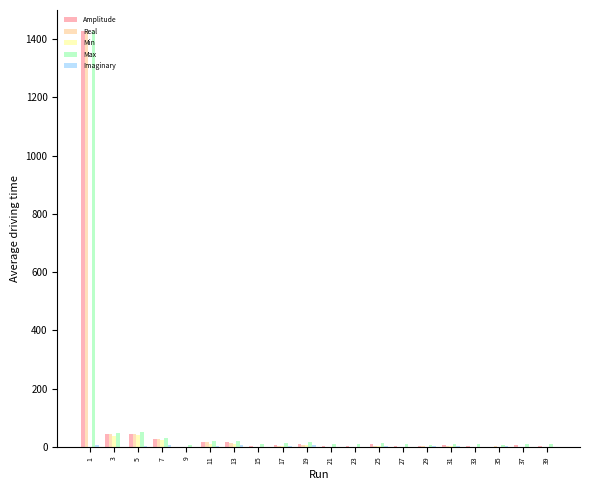

Is the value of Amplitude at 21 greater than the value of Real at 7?

No